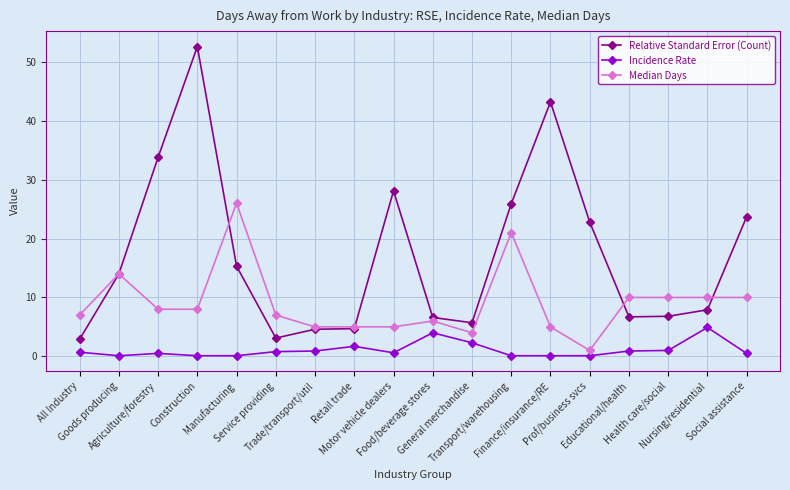

What position from the left is Nursing/residential?

17